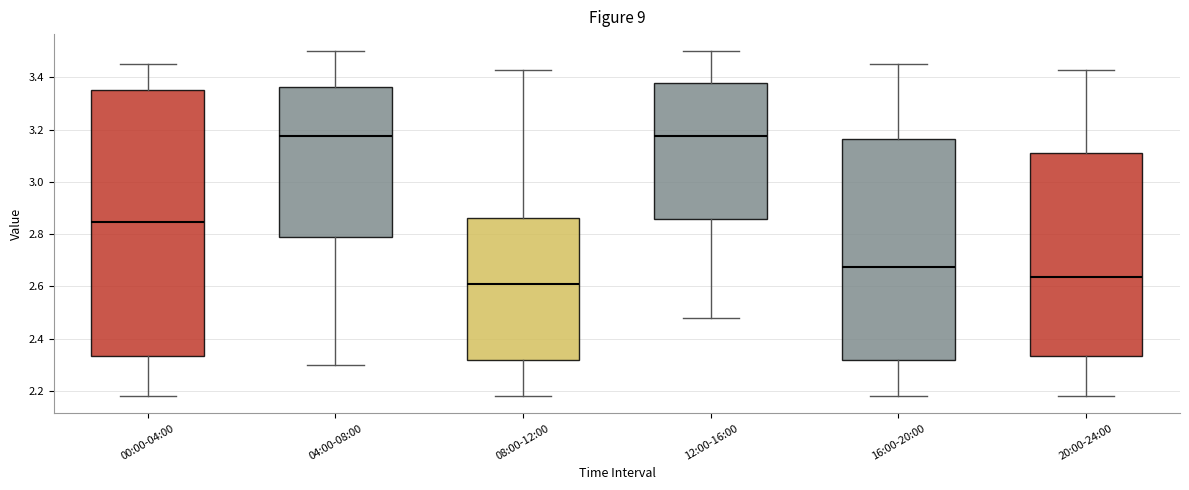

Which box's median line is the lowest?

08:00-12:00